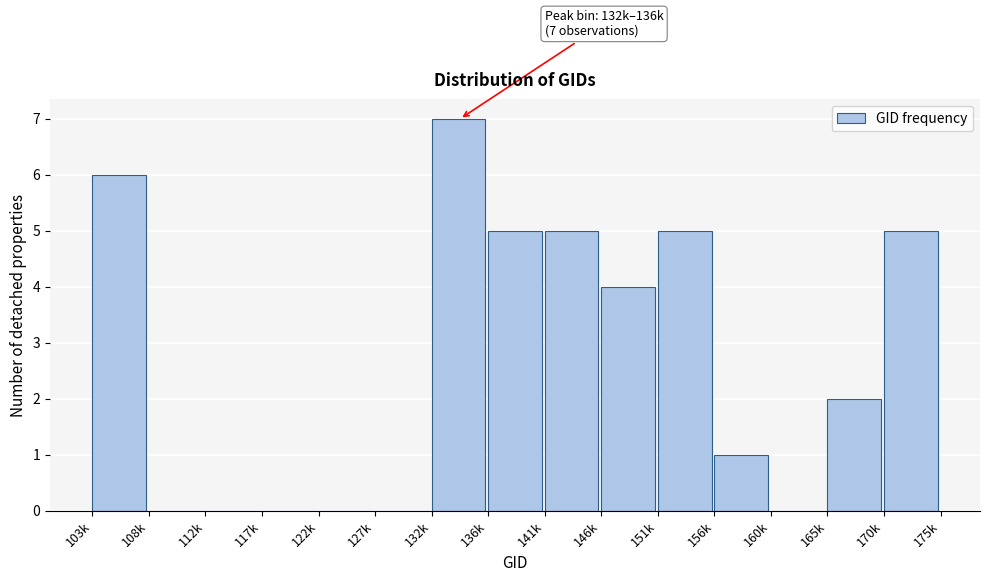

Reading right to left, transcribe all the data shown in this chart.

170k=5	165k=2	160k=0	156k=1	151k=5	146k=4	141k=5	136k=5	132k=7	127k=0	122k=0	117k=0	112k=0	108k=0	103k=6